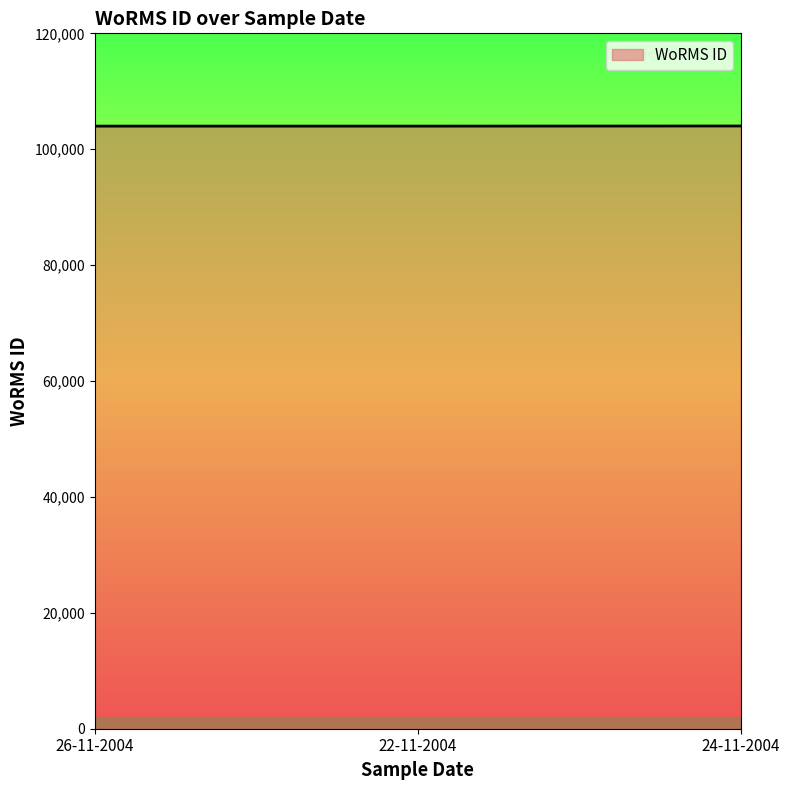

The value at 26-11-2004 is 135715. True or false?

False